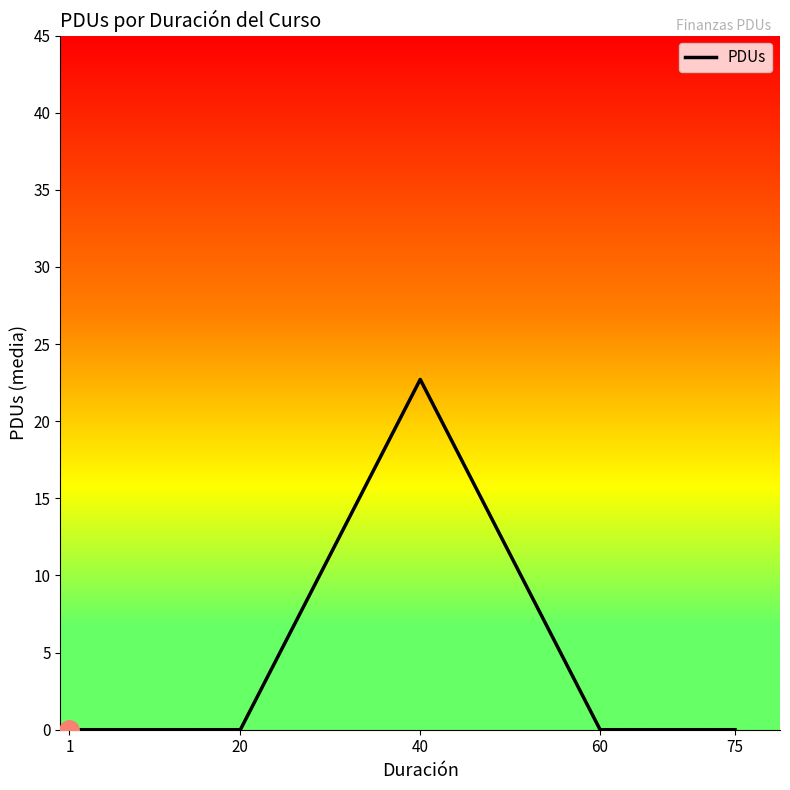

What is the difference between the maximum and second lowest values?

22.7